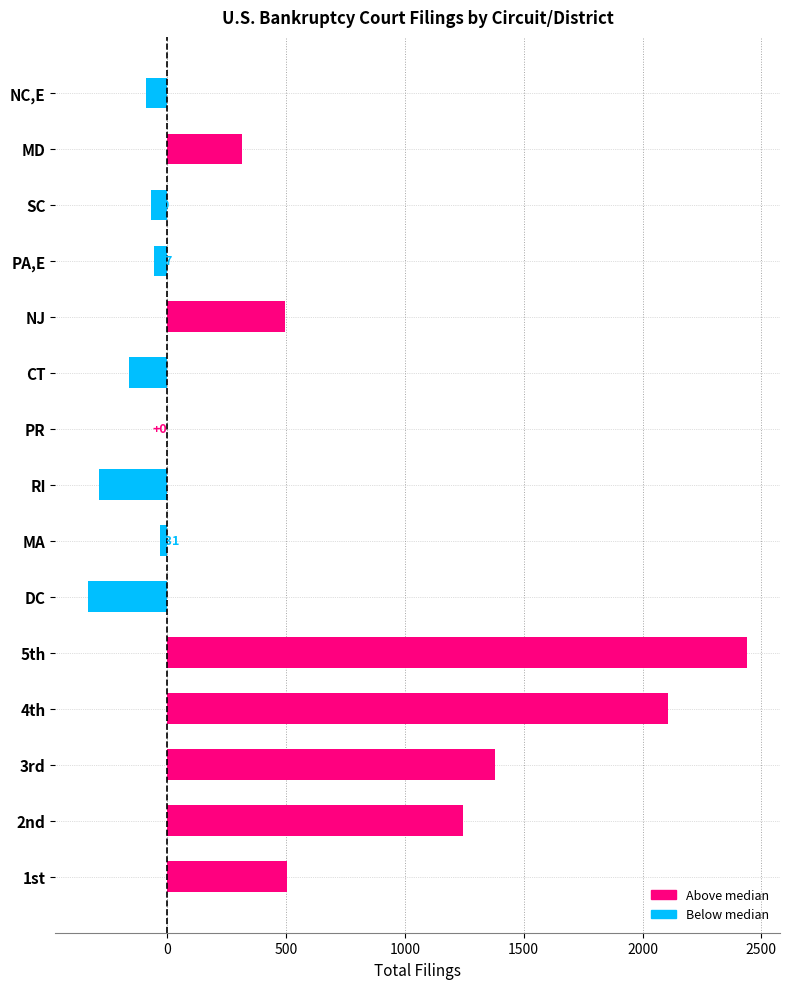

The chart shows a value of 502 at 1st. True or false?

True